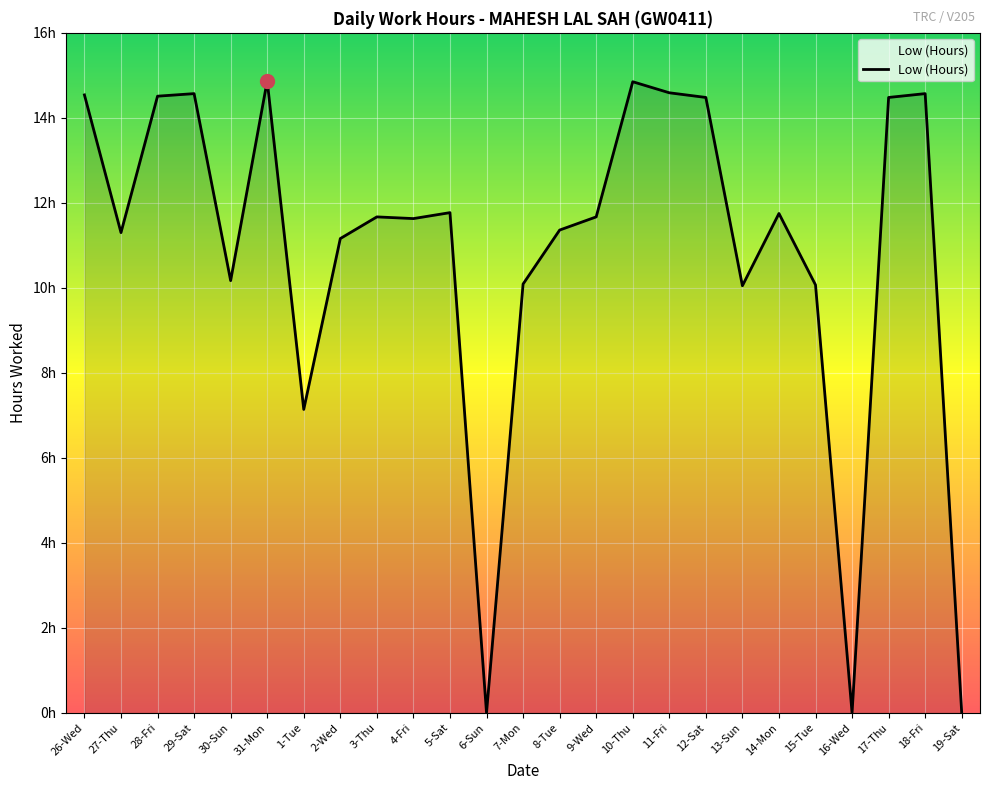

Does the chart have visible grid lines?

Yes